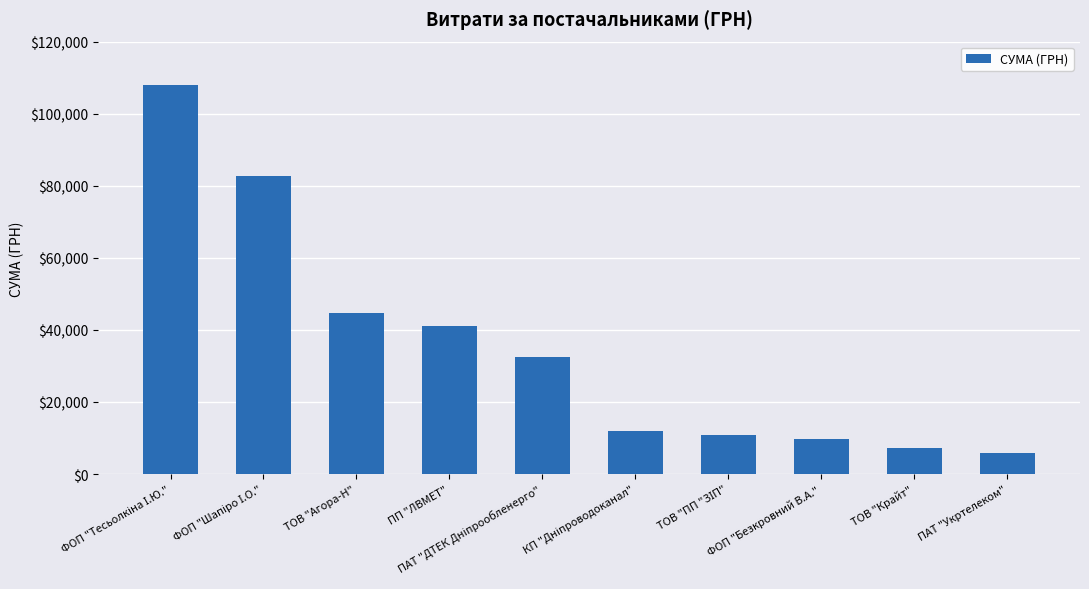

How many values are below 32367?

5